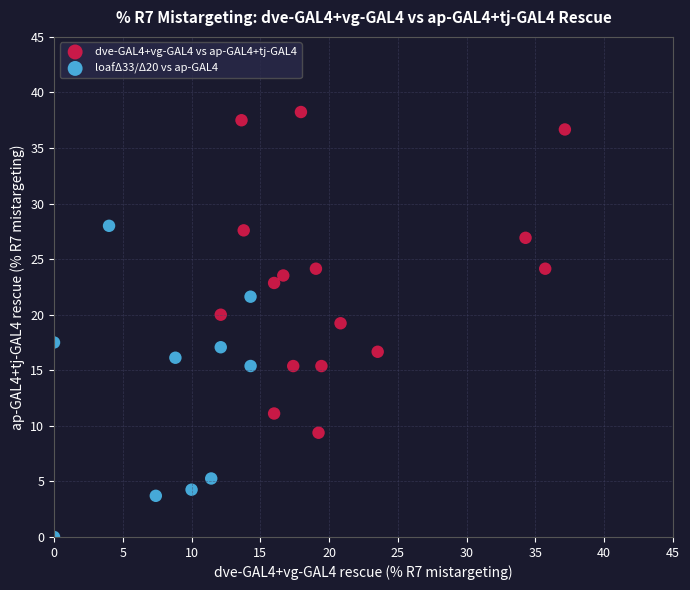

Which series reaches the minimum Y coordinate?

loafΔ33/Δ20 vs ap-GAL4